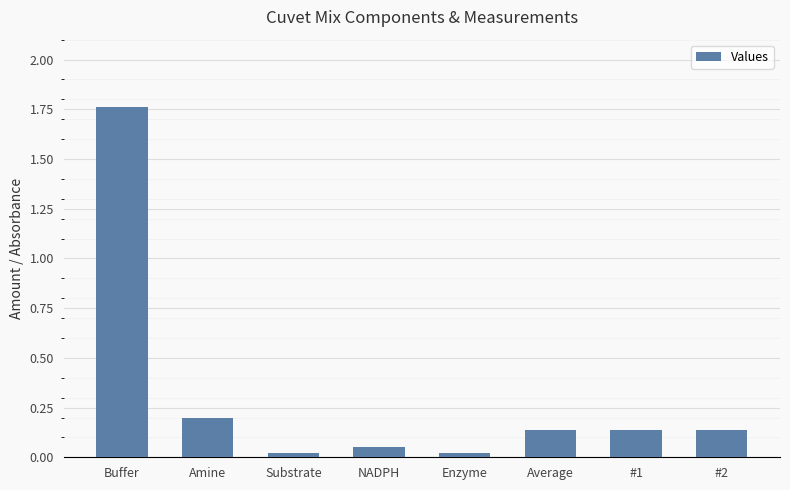

At which category does the chart reach its peak across all series?

Buffer